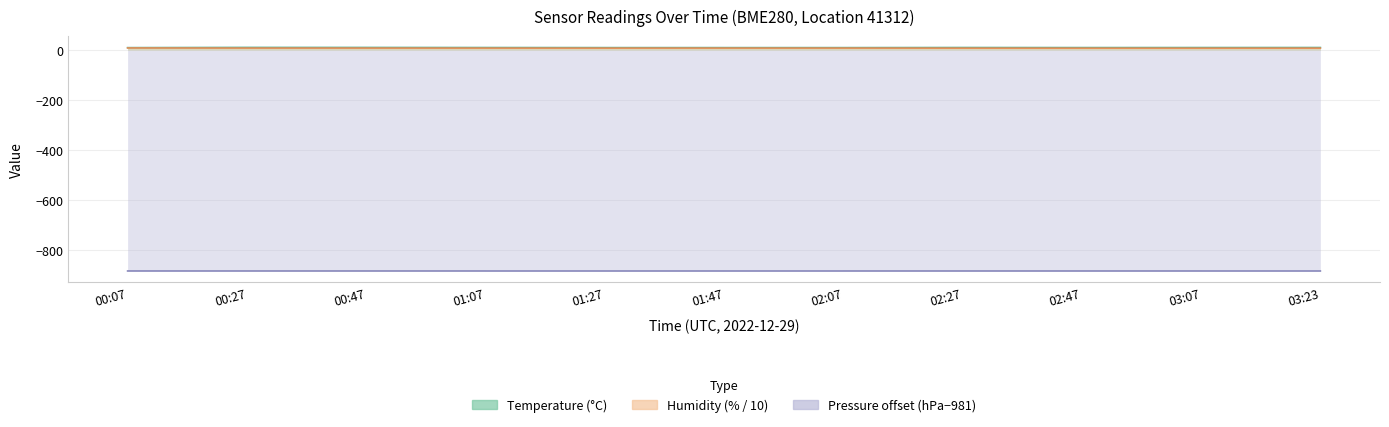

True or false: humidity and temperature cross at least once.

False